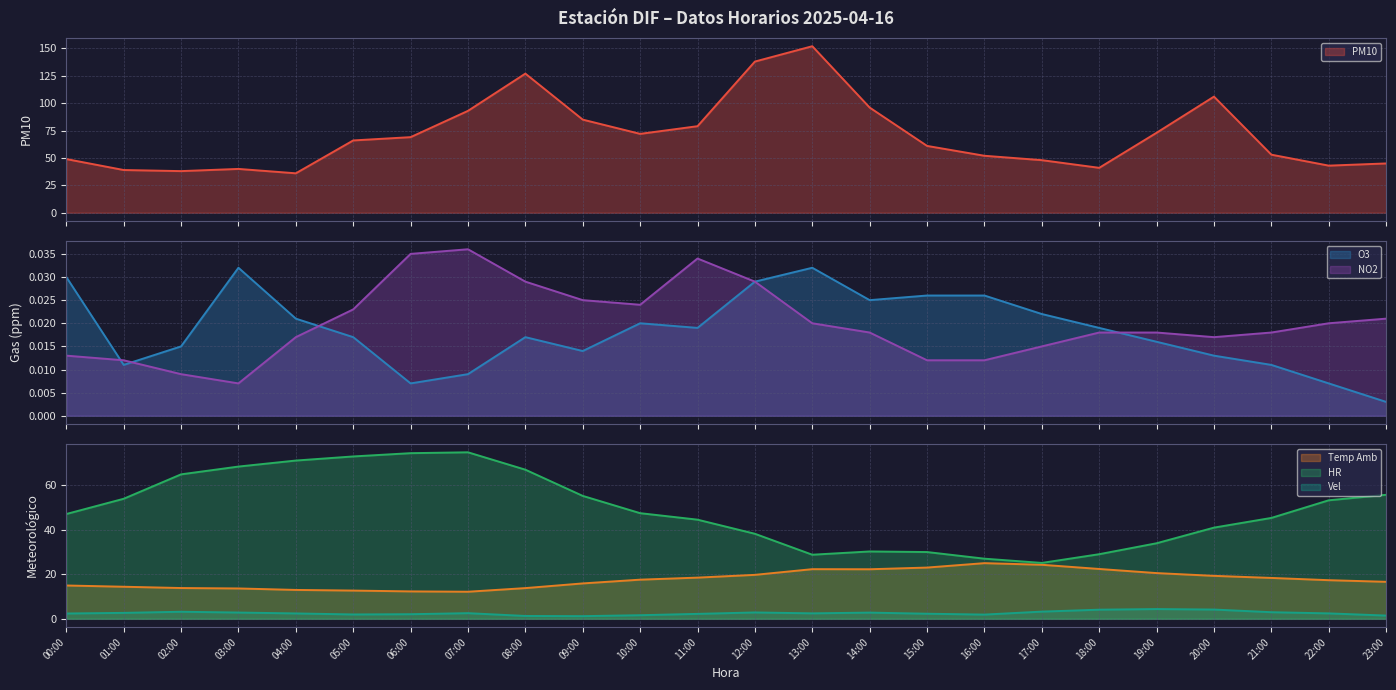

What is the sum of the PM10 values at 00:00 and 17:00?

97.0